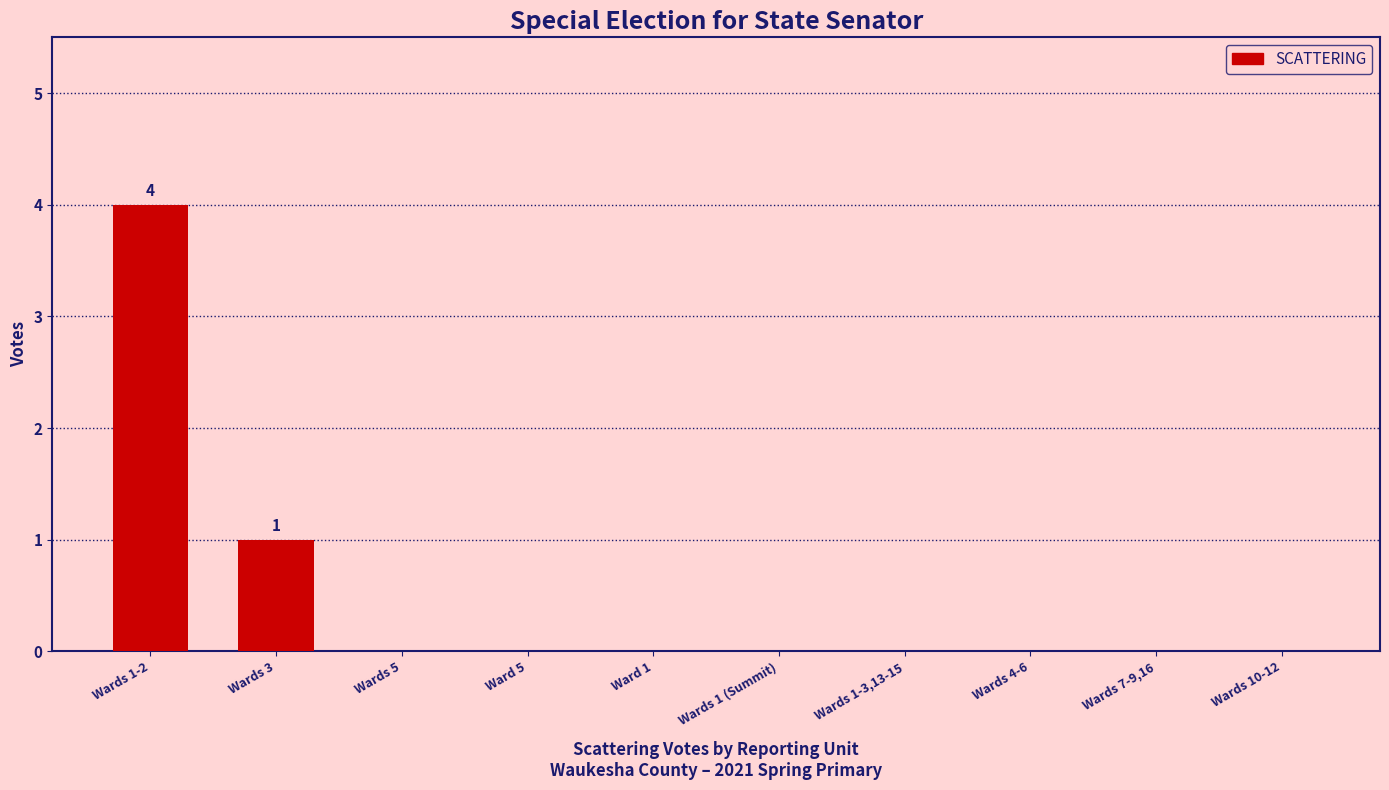

Between Wards 1-2 and Wards 3, which is larger?

Wards 1-2